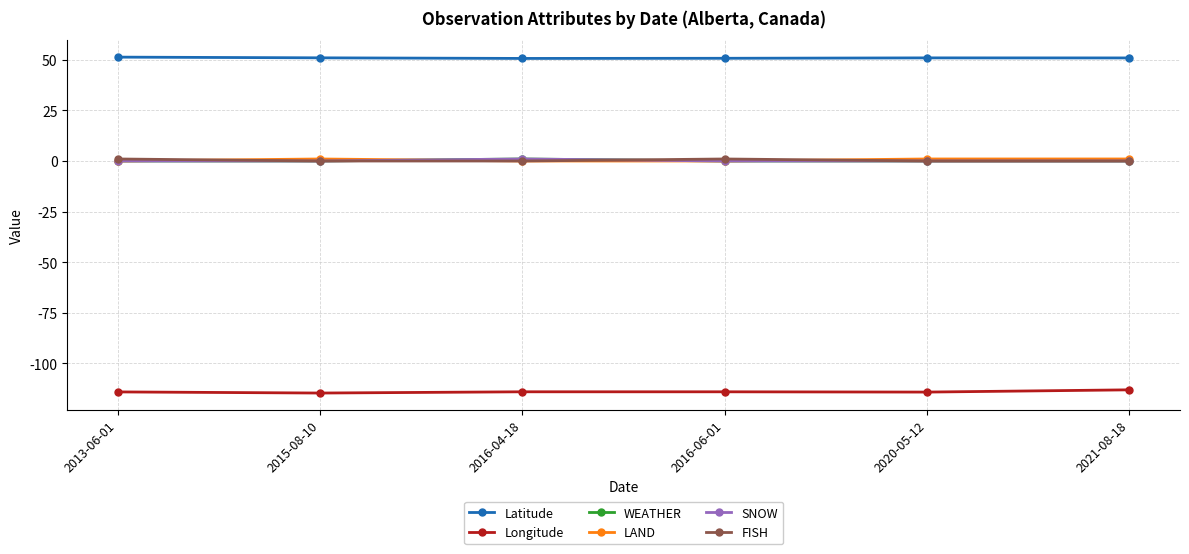

Which series has the largest range (max minus min)?

Longitude